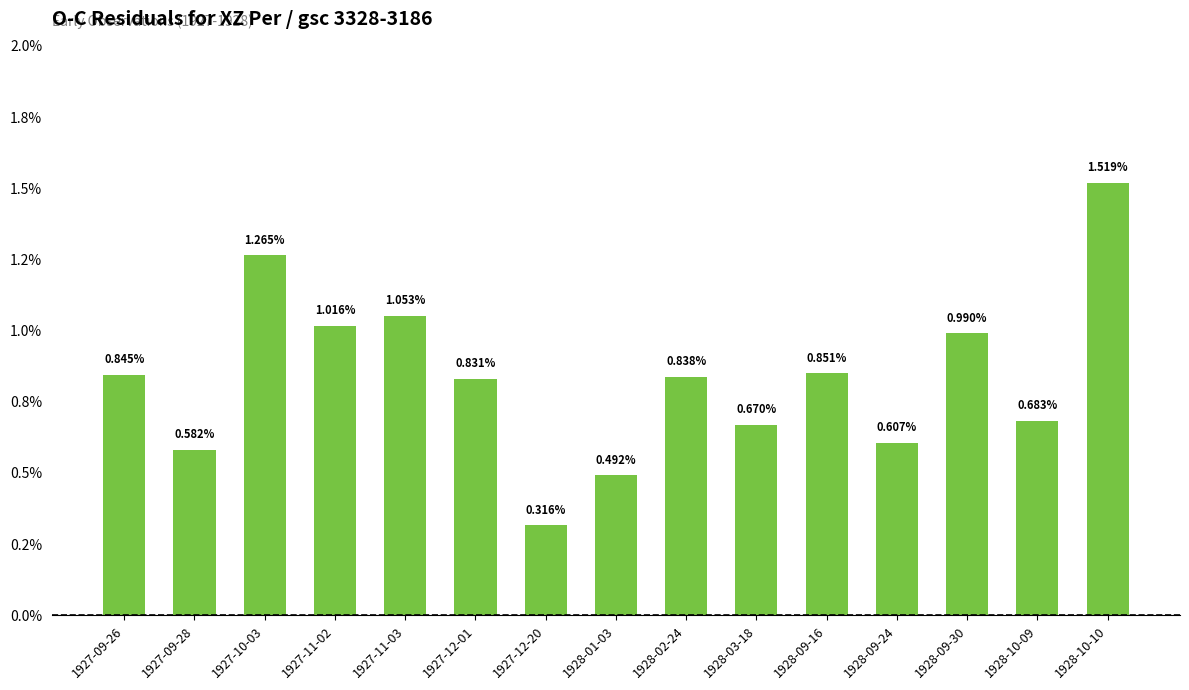

Rank the categories by value from lowest to highest.

1927-12-20, 1928-01-03, 1927-09-28, 1928-09-24, 1928-03-18, 1928-10-09, 1927-12-01, 1928-02-24, 1927-09-26, 1928-09-16, 1928-09-30, 1927-11-02, 1927-11-03, 1927-10-03, 1928-10-10